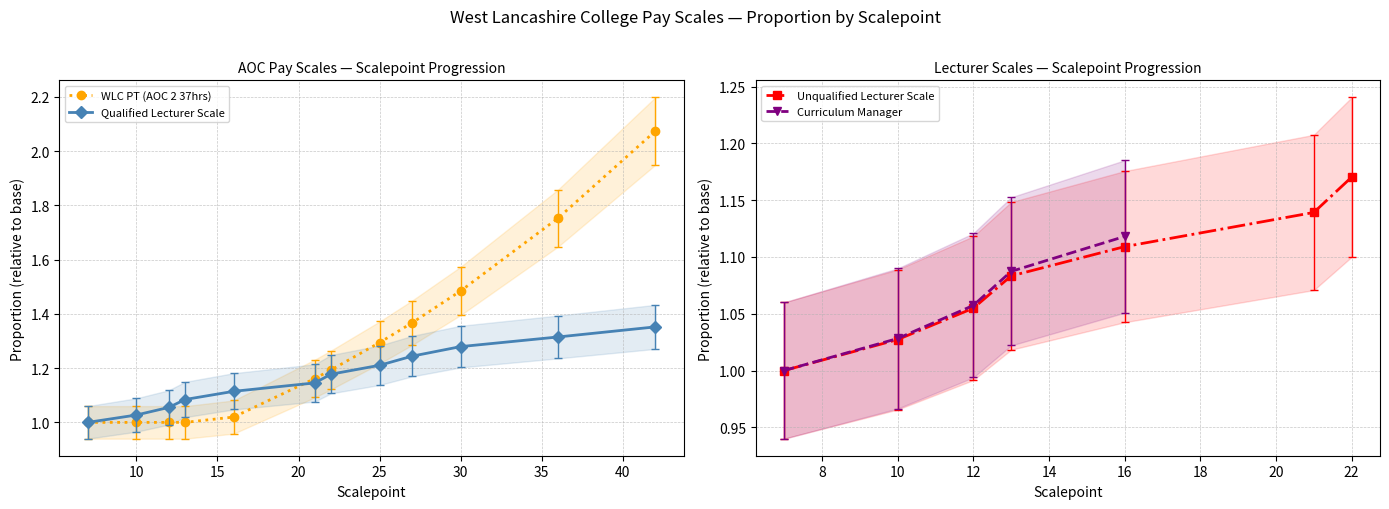

True or false: WLC PT (AOC 2 37hrs) has more than 2 points higher than both neighbors.

False